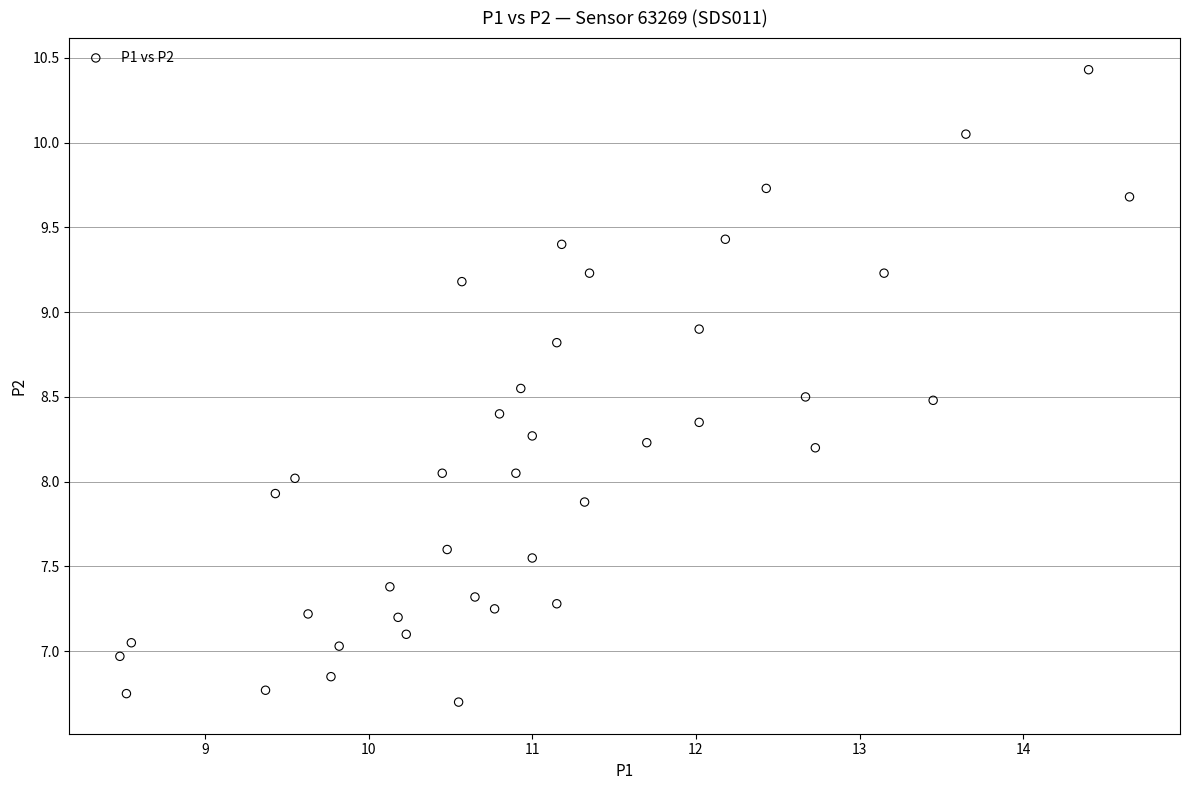

What is the range of Y values (max minus min)?

3.7